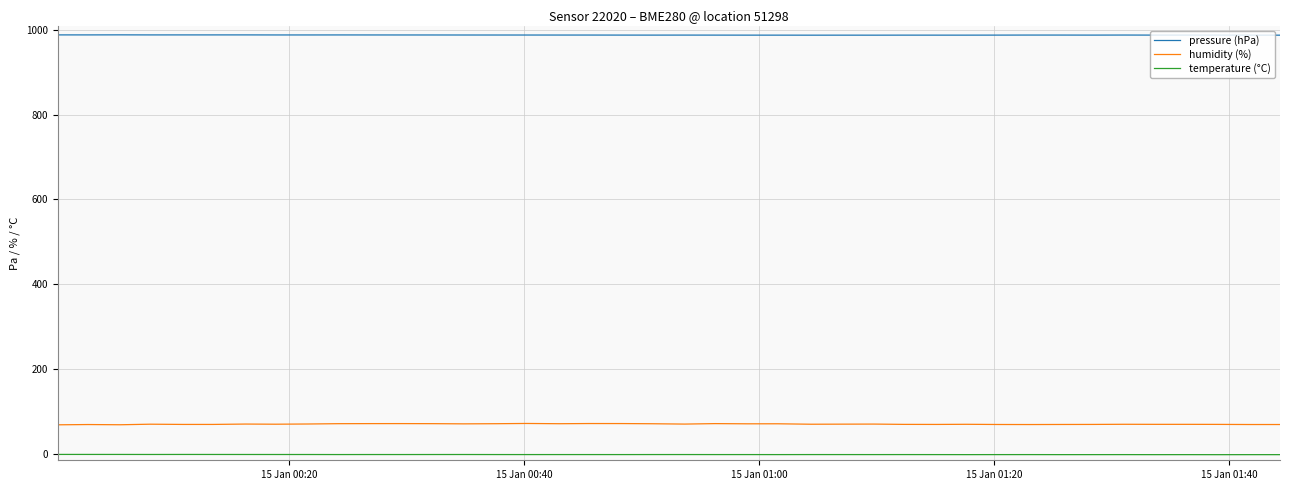

Which series has the largest range (max minus min)?

humidity (%)